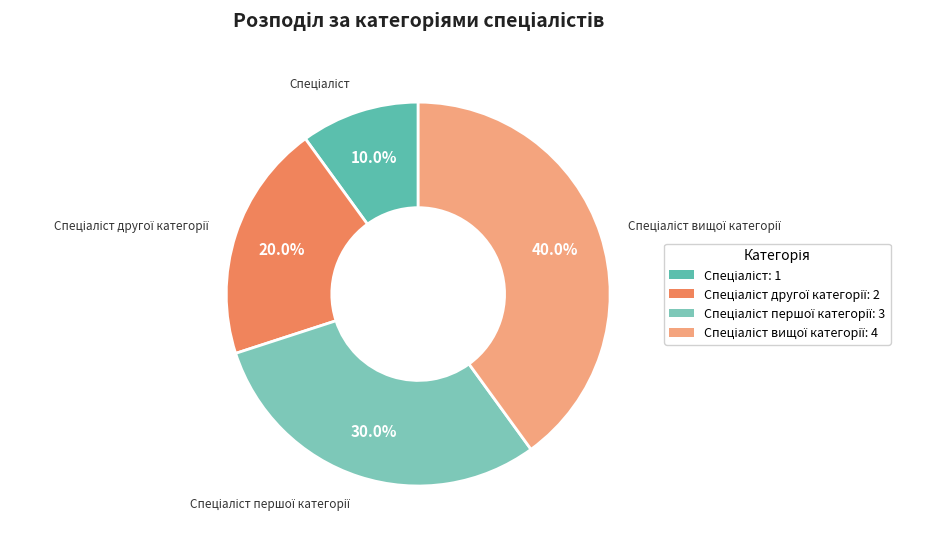

Which category has the smallest portion of the pie?

Спеціаліст